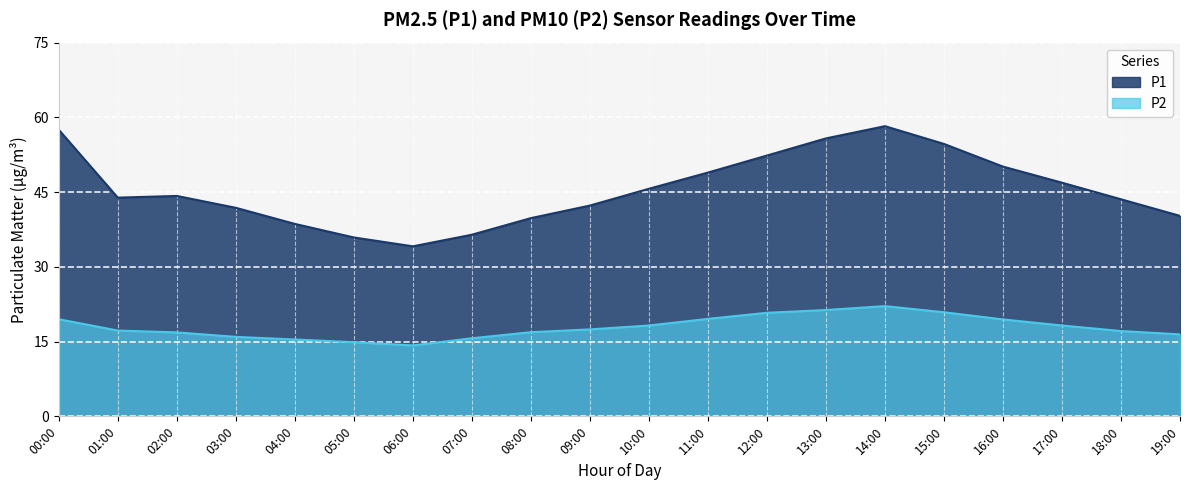

At which label does P1 first exceed 44?

00:00